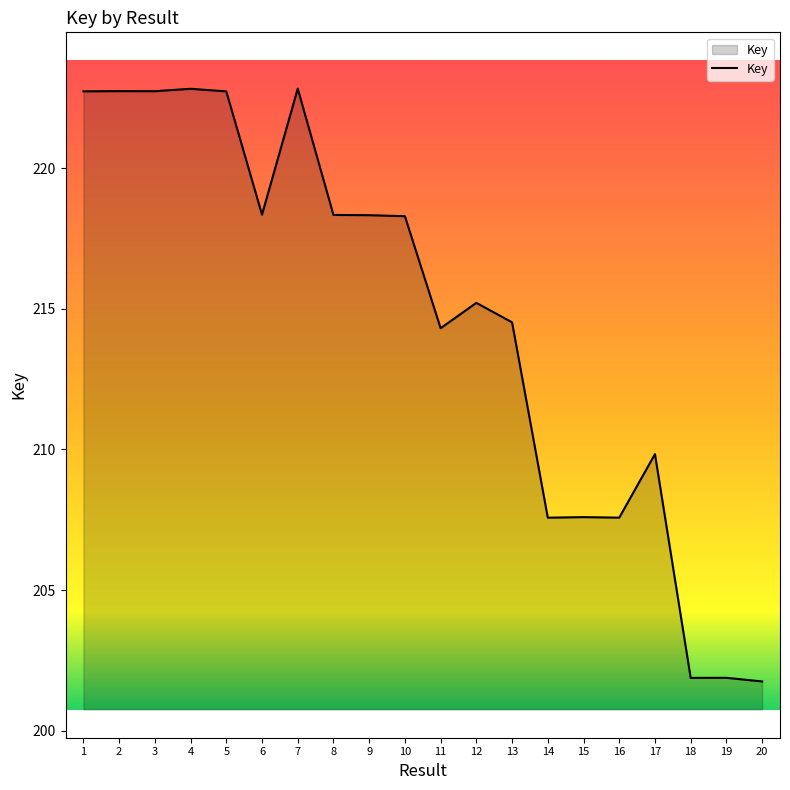

The value at 19 is 201883478. True or false?

True